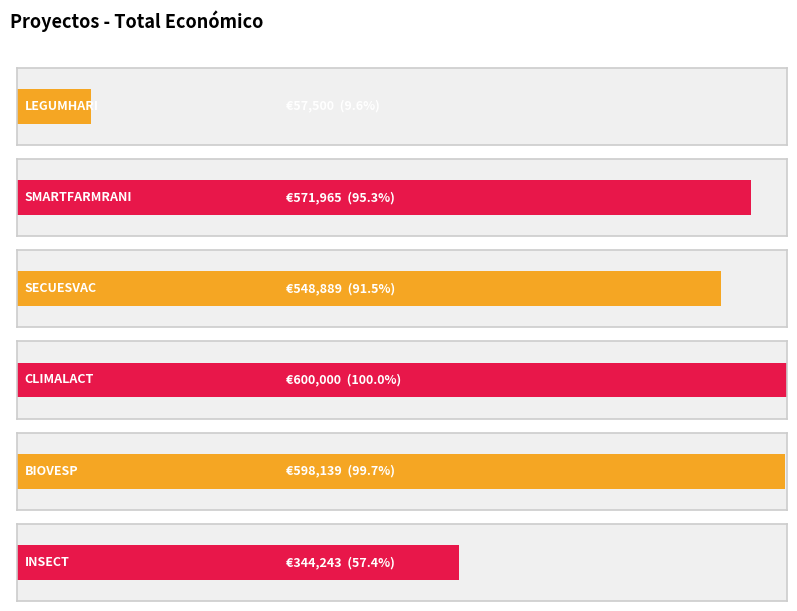

What is the sum of the values at SECUESVAC and INSECT?

893132